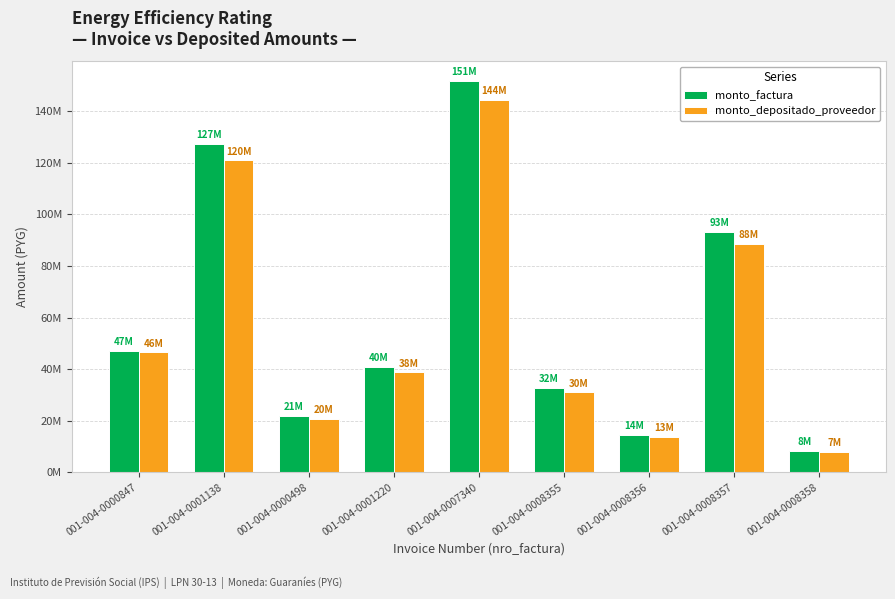

Is the value of monto_factura at 001-004-0000847 greater than the value of monto_depositado_proveedor at 001-004-0001138?

No